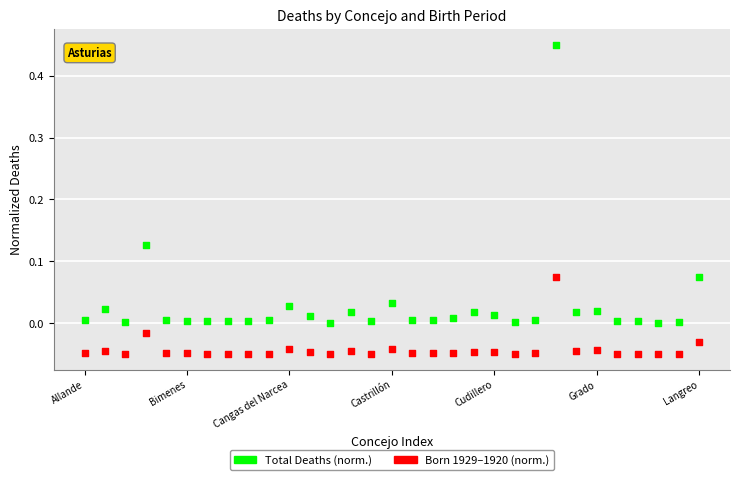

How many points are shown in the scatter plot?

62